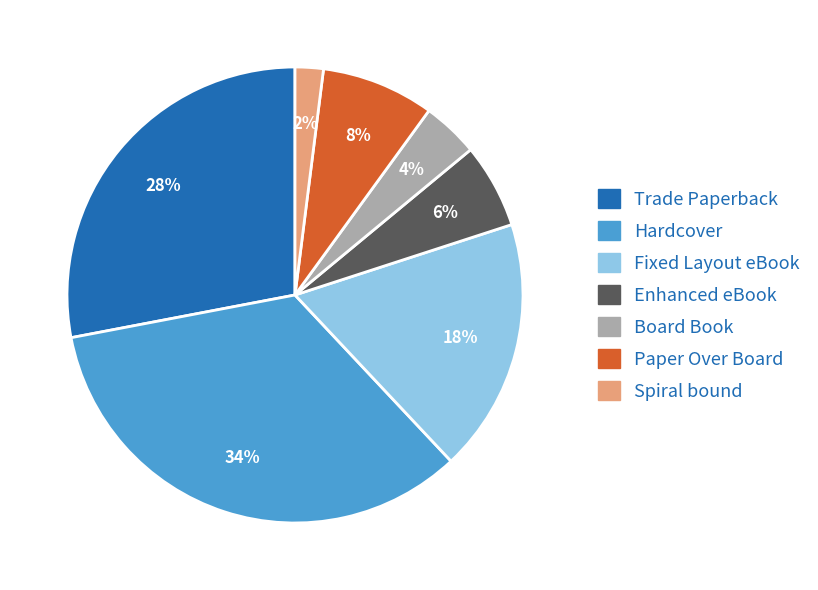

Do Paper Over Board and Fixed Layout eBook together represent more than half of the pie?

No